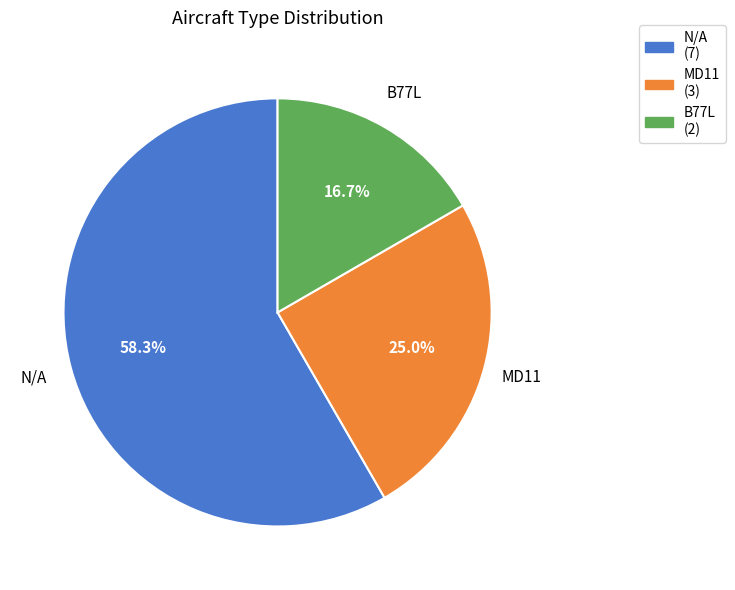

How many slices are in this pie chart?

3